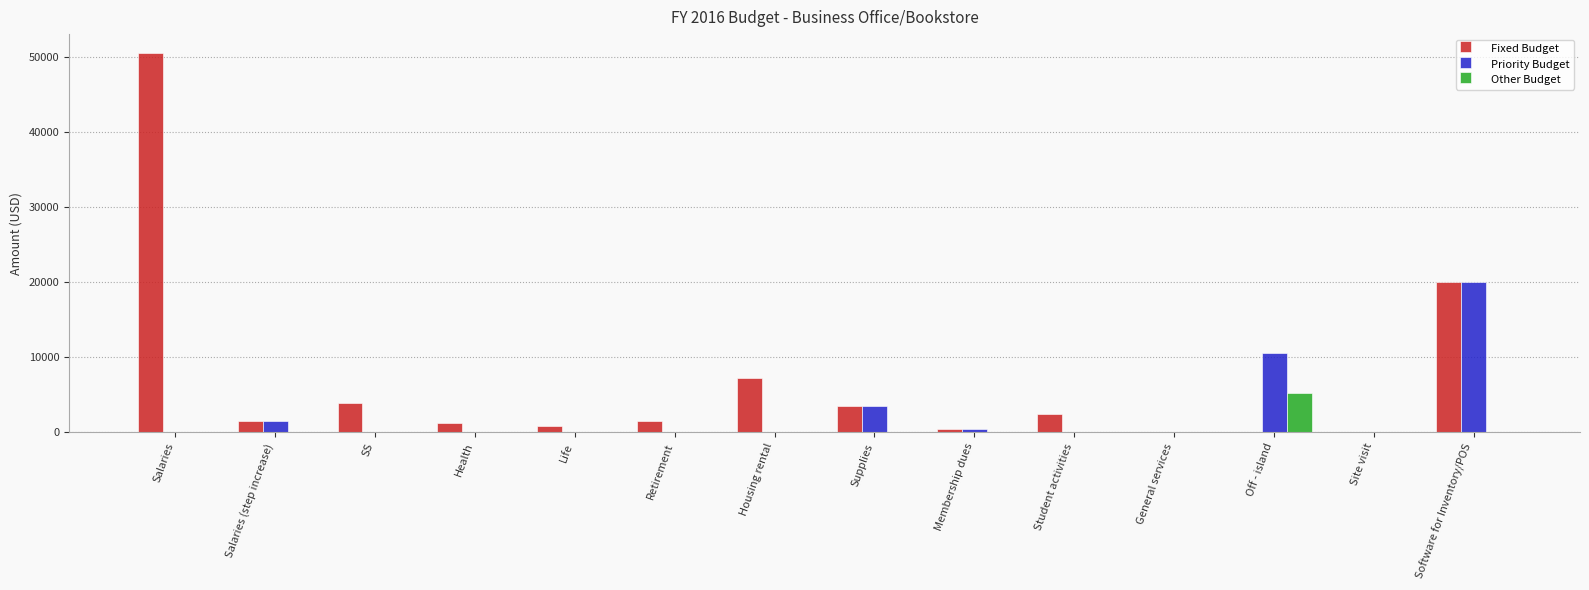

What is the average value of the Priority Budget series?

2577